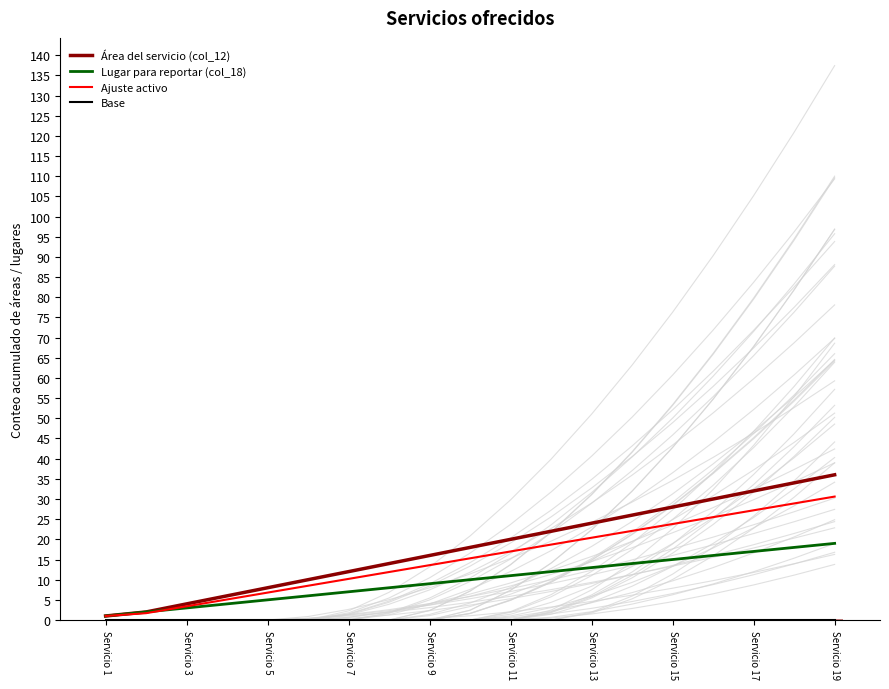

What are all the series names shown in the legend?

Área del servicio (col_12), Lugar para reportar (col_18), Ajuste activo, Base